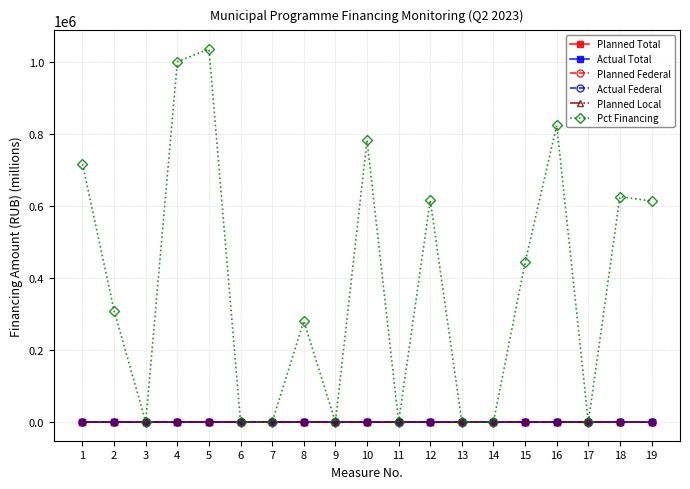

True or false: Planned Total has more than 0 points higher than both neighbors.

True